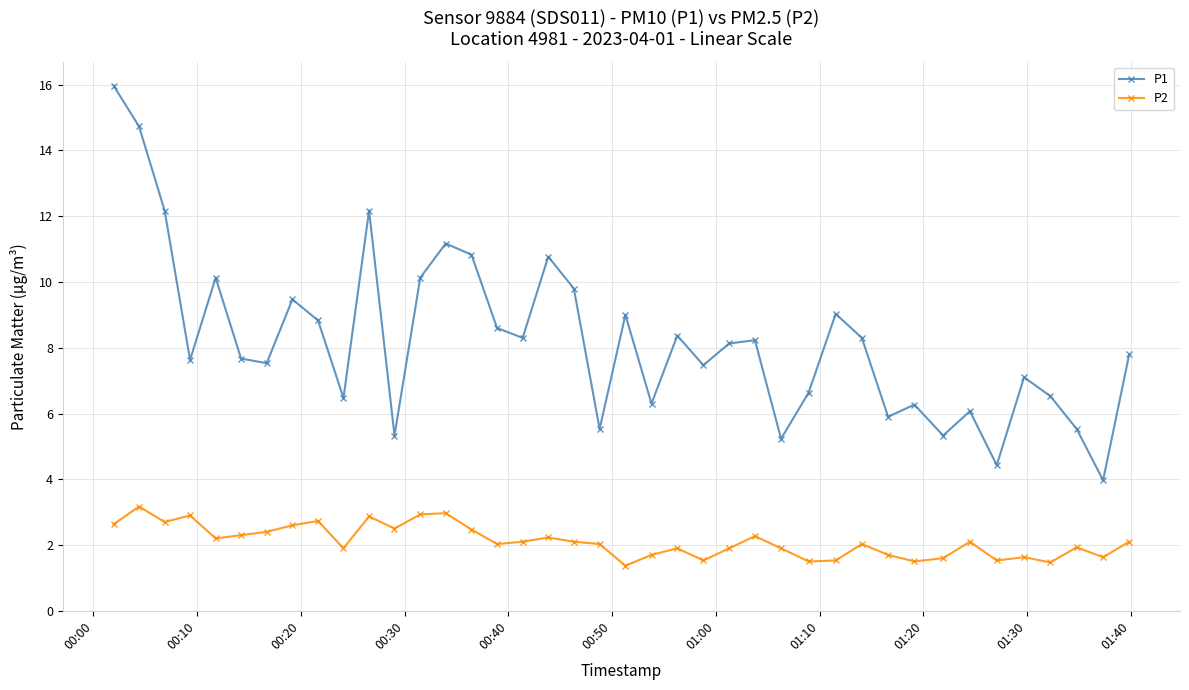

True or false: P2 and P1 intersect in this chart.

False